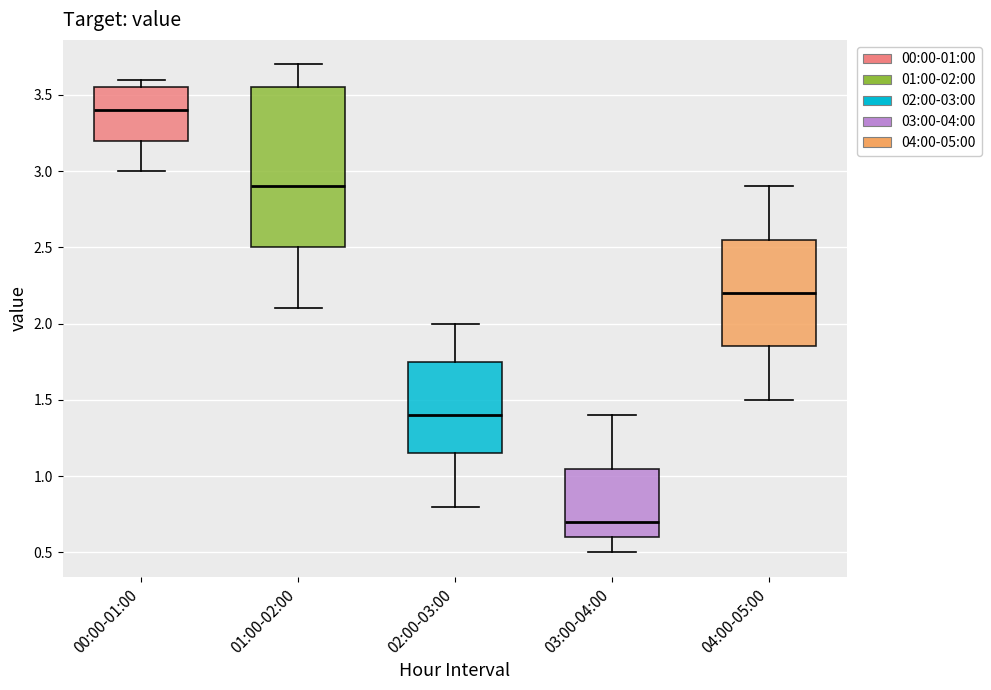

Comparing the boxes themselves (not the whiskers), which one is the tallest?

01:00-02:00